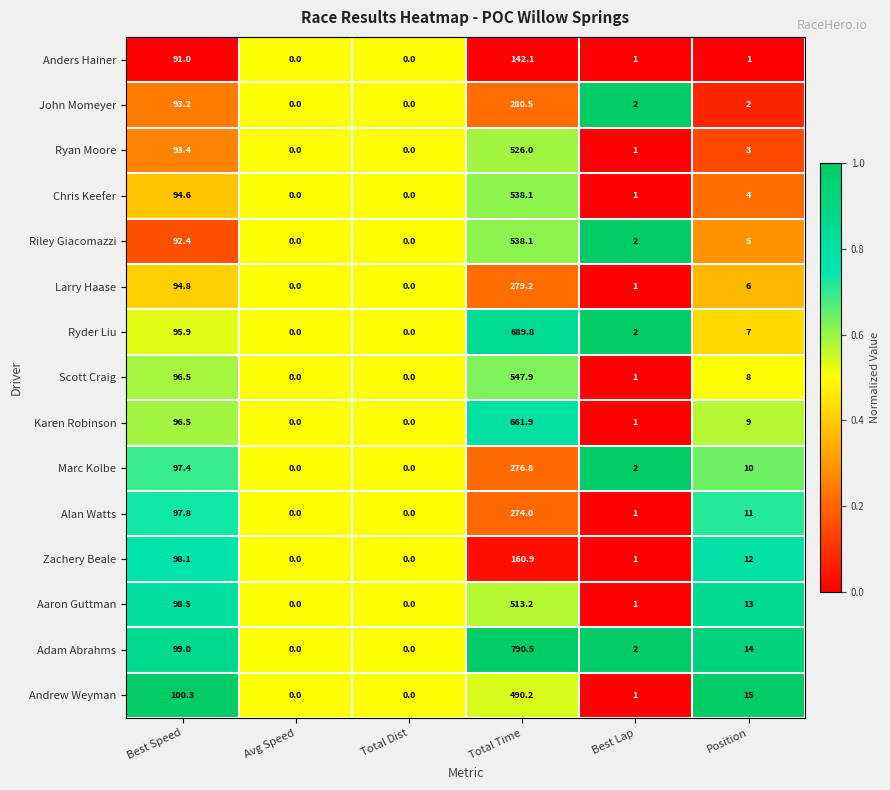

What is the maximum value shown in the chart?

790.5